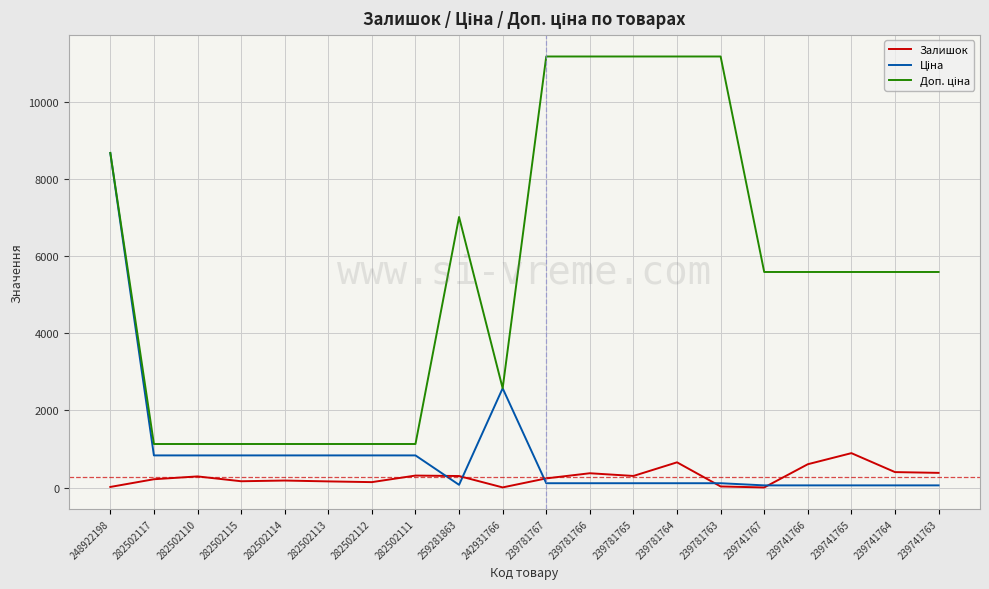

The Залишок series shows 159.0 at 282502113. True or false?

True